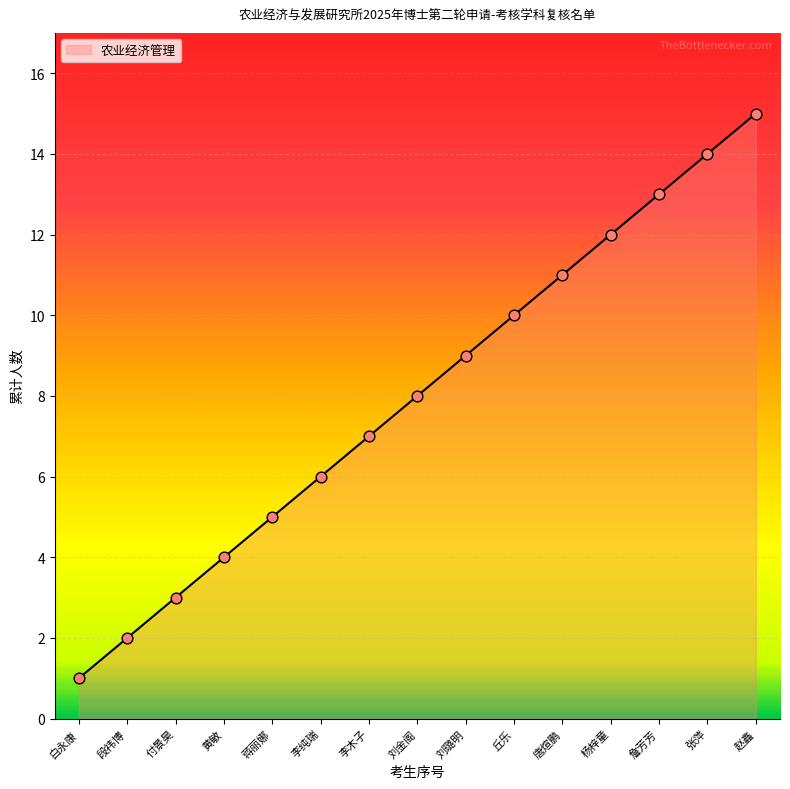

Which has a higher value, 段祎博 or 唐煊鹏?

唐煊鹏